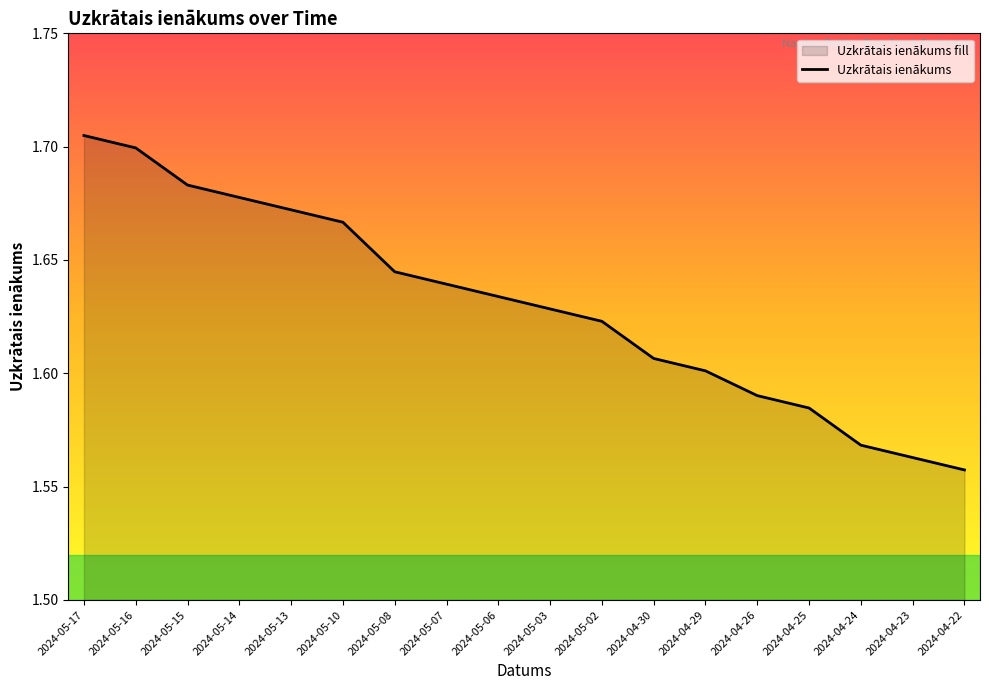

Reading left to right, transcribe all the data shown in this chart.

1.7	1.7	1.7	1.7	1.7	1.7	1.6	1.6	1.6	1.6	1.6	1.6	1.6	1.6	1.6	1.6	1.6	1.6